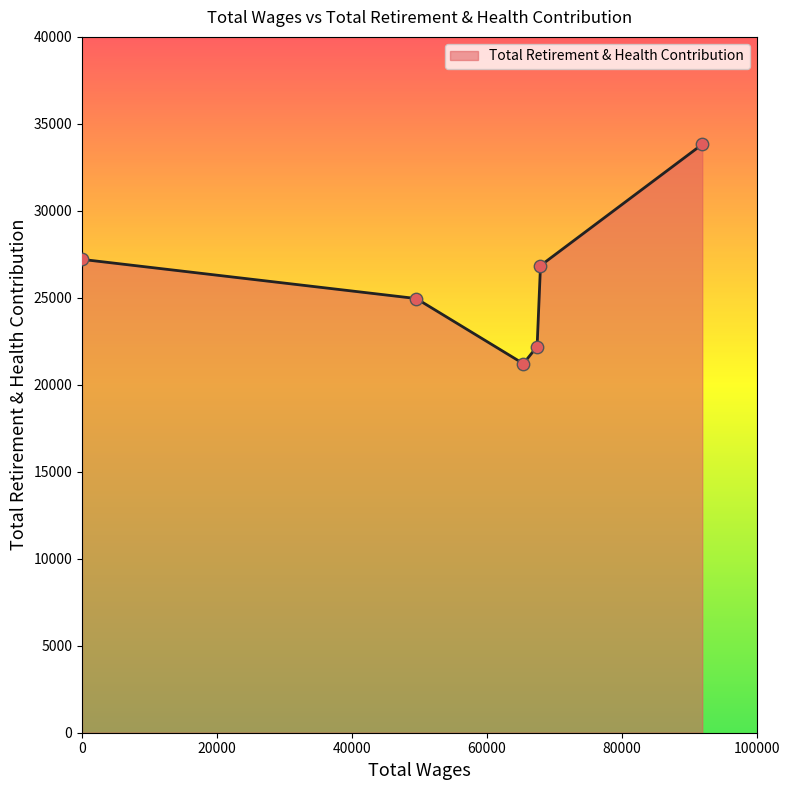

What is the maximum value shown in the chart?

33823